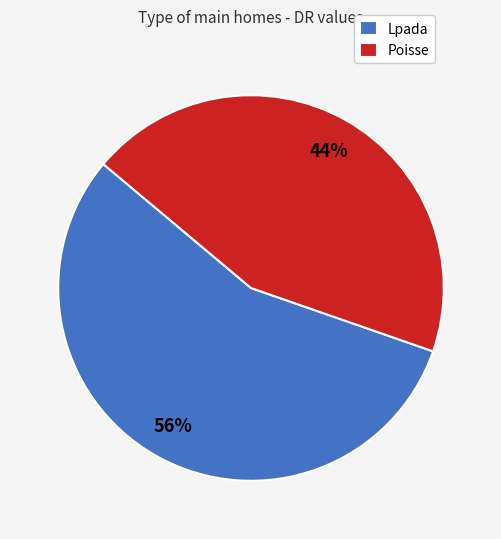

What percentage is the Lpada slice, to the nearest percent?

56%